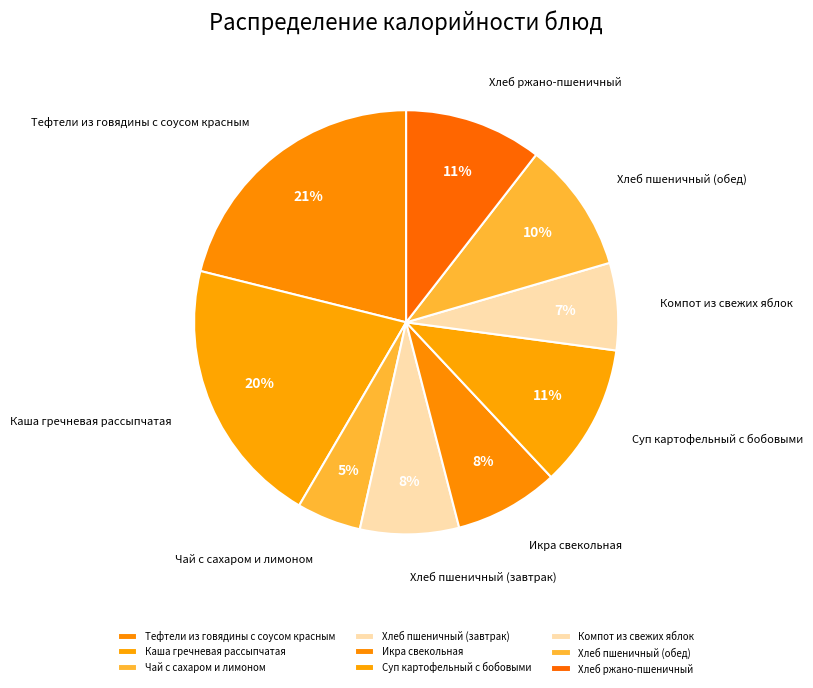

Count the number of slices in the pie.

9